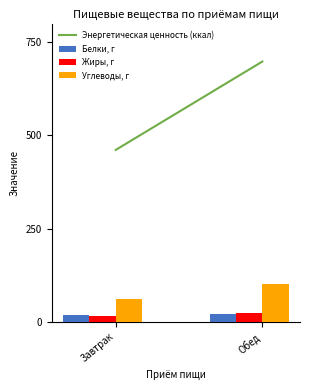

List the series in order of their peak value, highest first.

Углеводы, г, Жиры, г, Белки, г